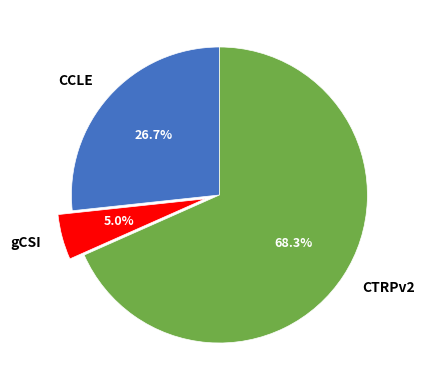

Is there a majority slice in this chart?

Yes